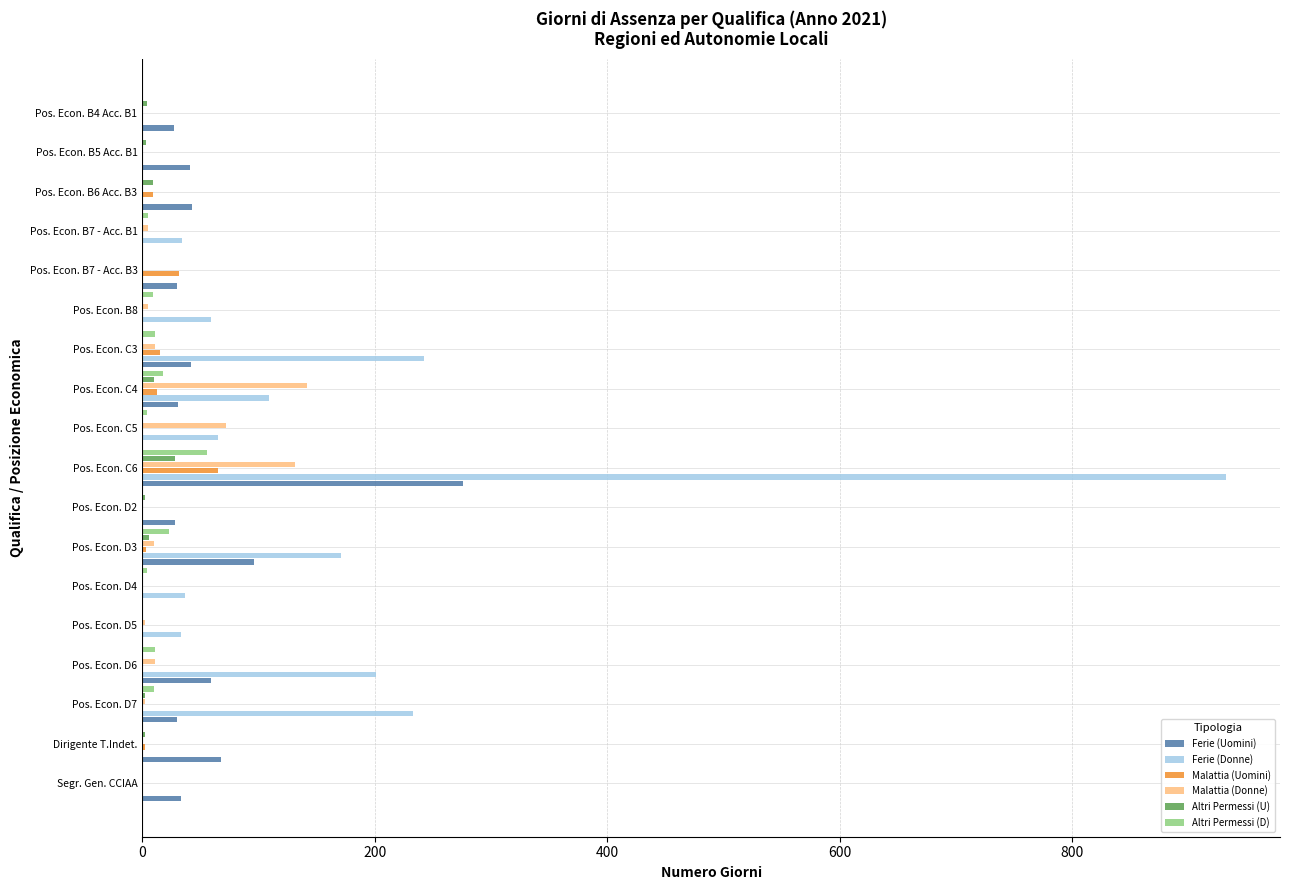

Is the value of Ferie (Uomini) at Pos. Econ. B5 Acc. B1 greater than the value of Malattia (Uomini) at Pos. Econ. B5 Acc. B1?

Yes